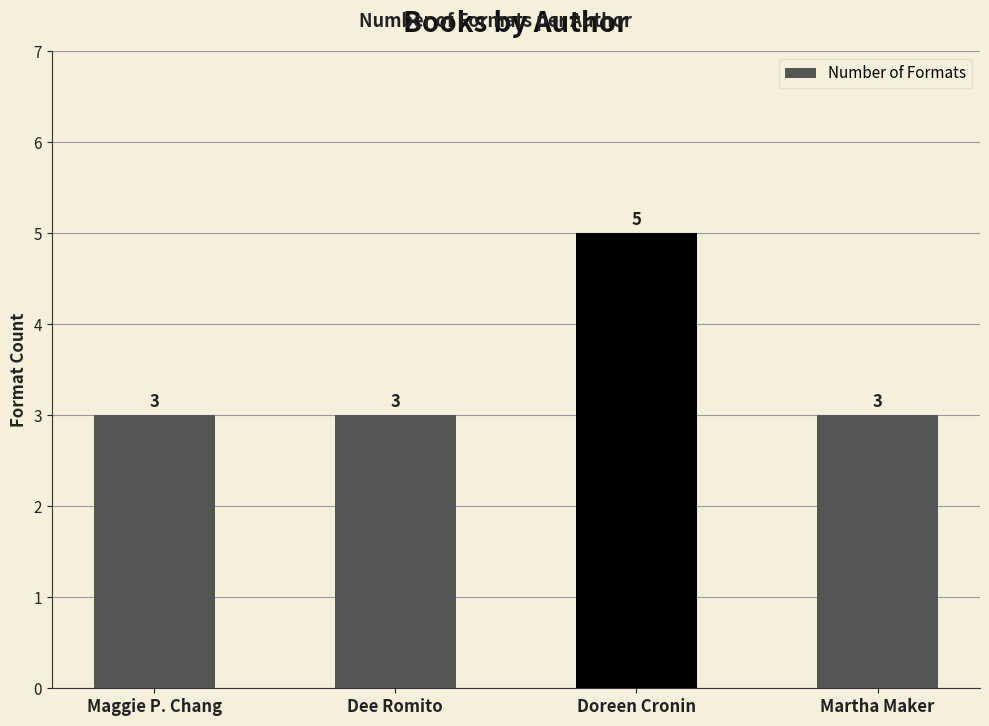

How many values exceed 3?

1